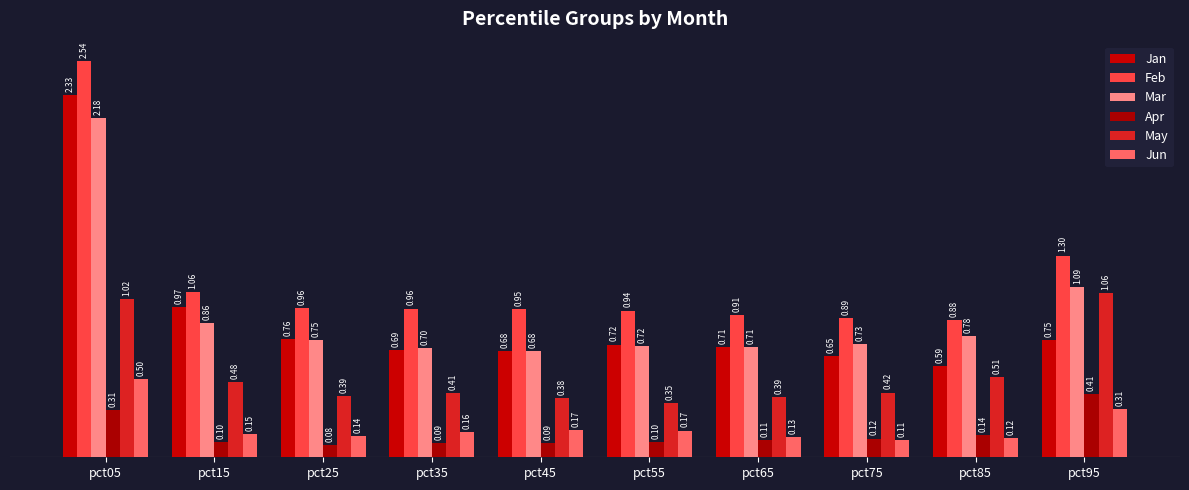

At how many categories does at least one series exceed 2?

1